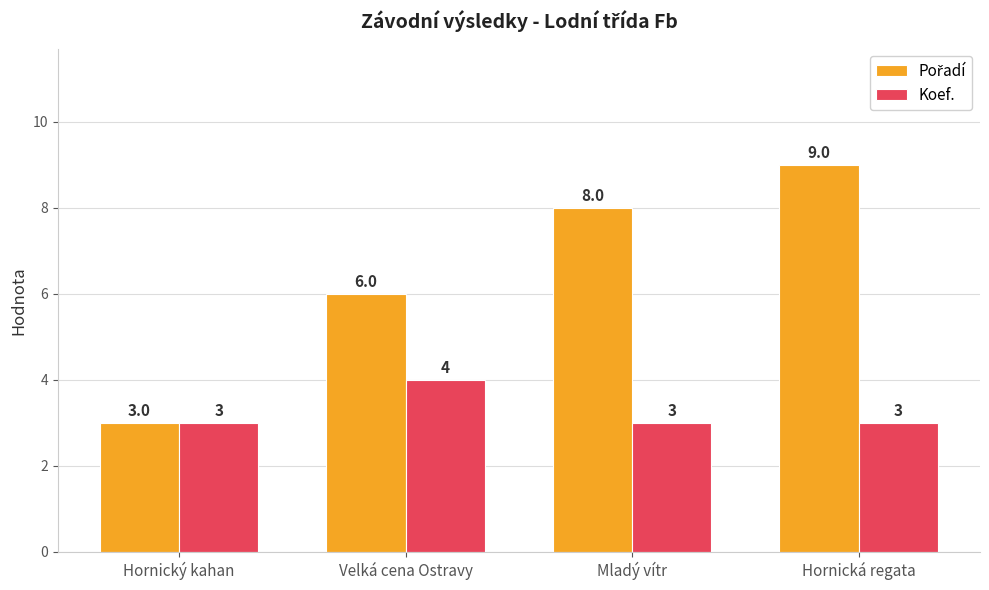

Read the Koef. value at Mladý vítr.

3